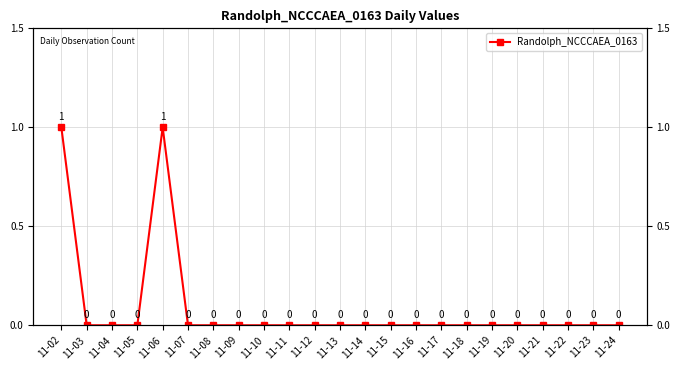

Which category has the highest value across all series?

11-02